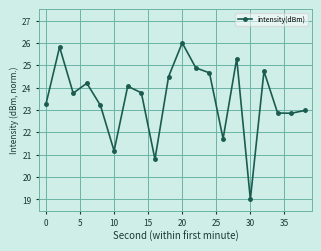

What is the average value?

23.5